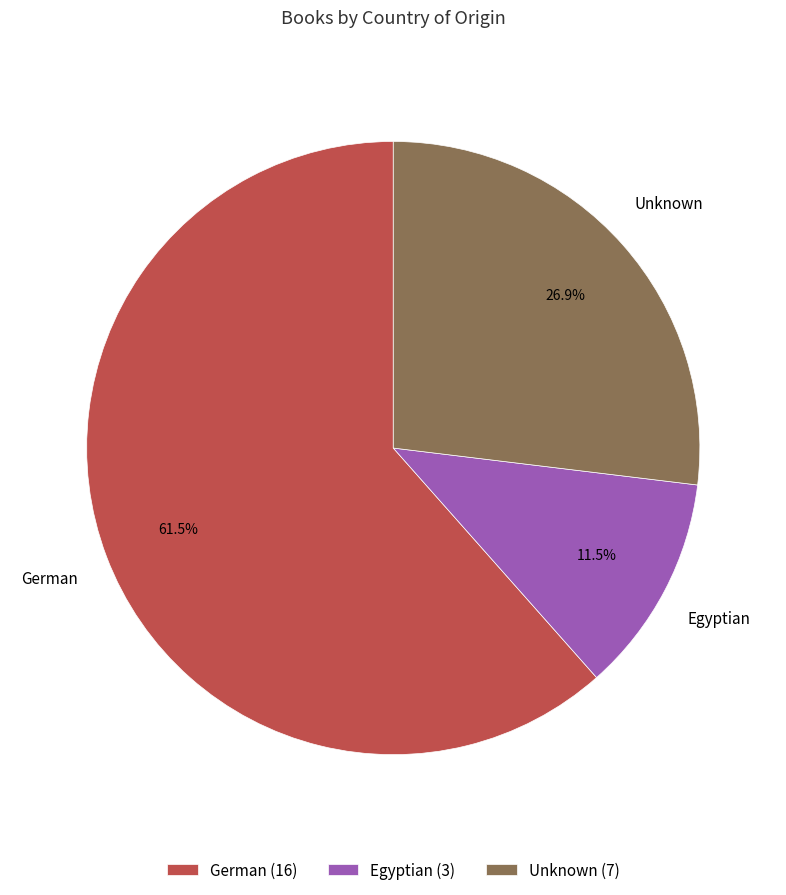

Is there any slice that represents more than half of the pie?

Yes